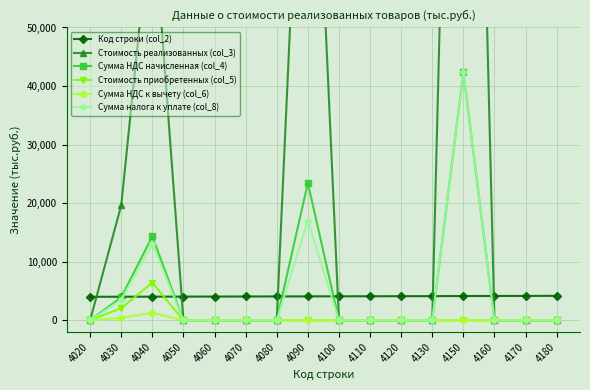

What is the approximate value of Сумма налога к уплате (col_8) at 4040, to the nearest 100?

13000